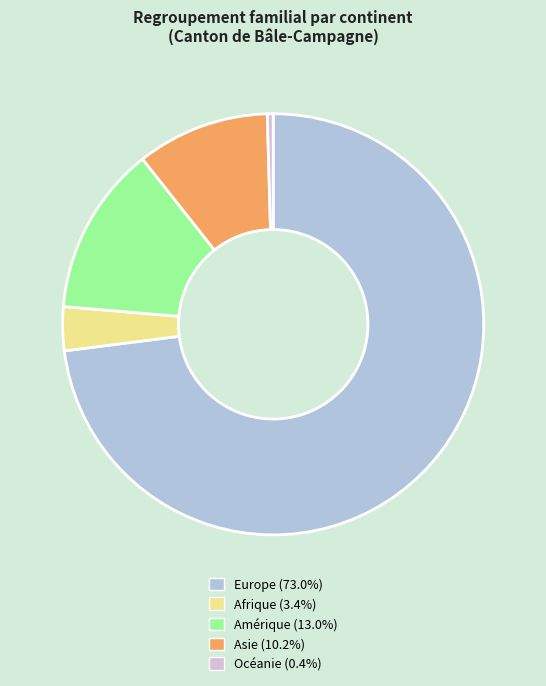

What is the ratio of the value at Afrique to the value at Océanie?

7.5